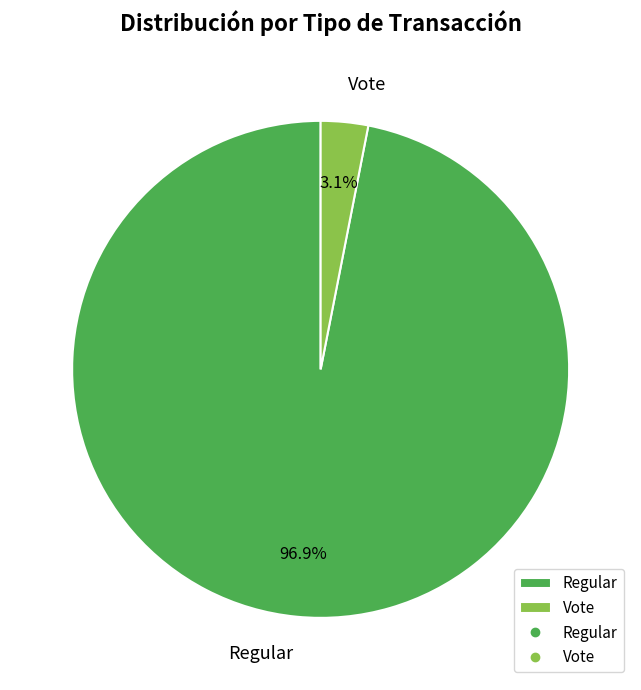

To the nearest percent, what percentage of the pie is Regular?

97%